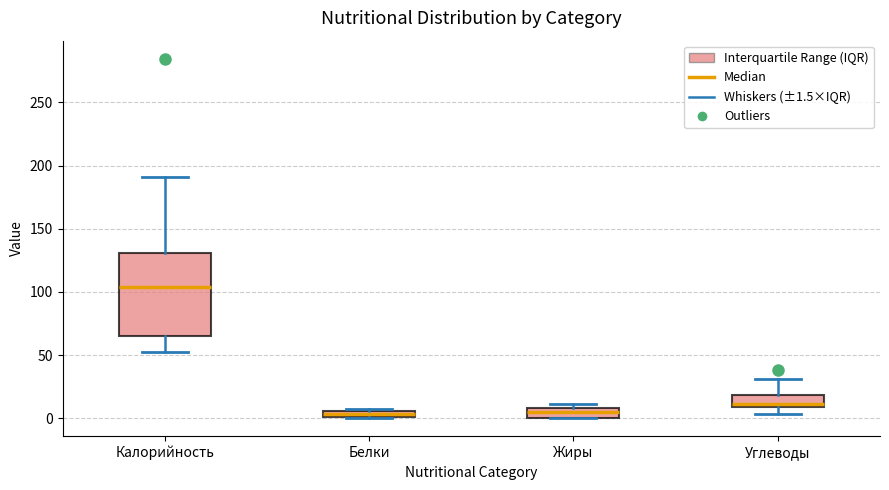

Where is the upper edge of the box for Белки on the y-axis? The values are not printed on the chart, so give them approximately, as read against the axis.

5